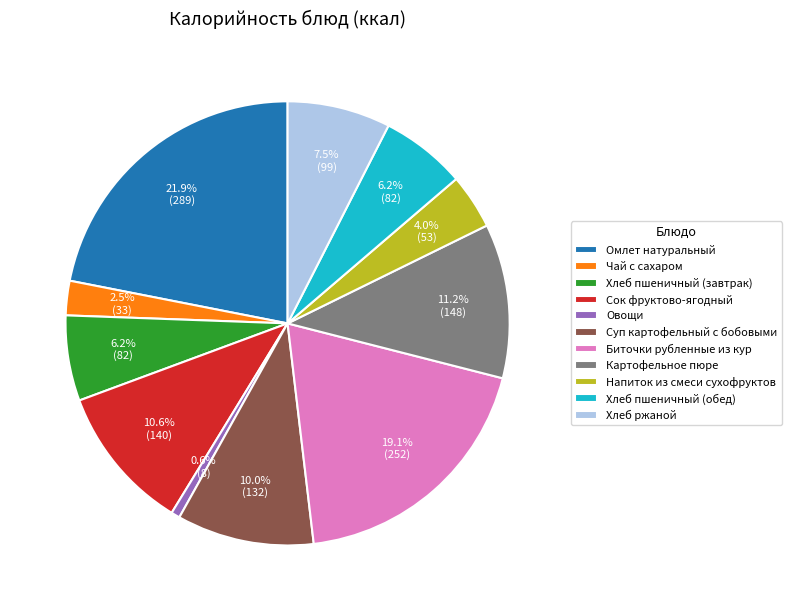

To the nearest percent, what is the average slice percentage?

9%